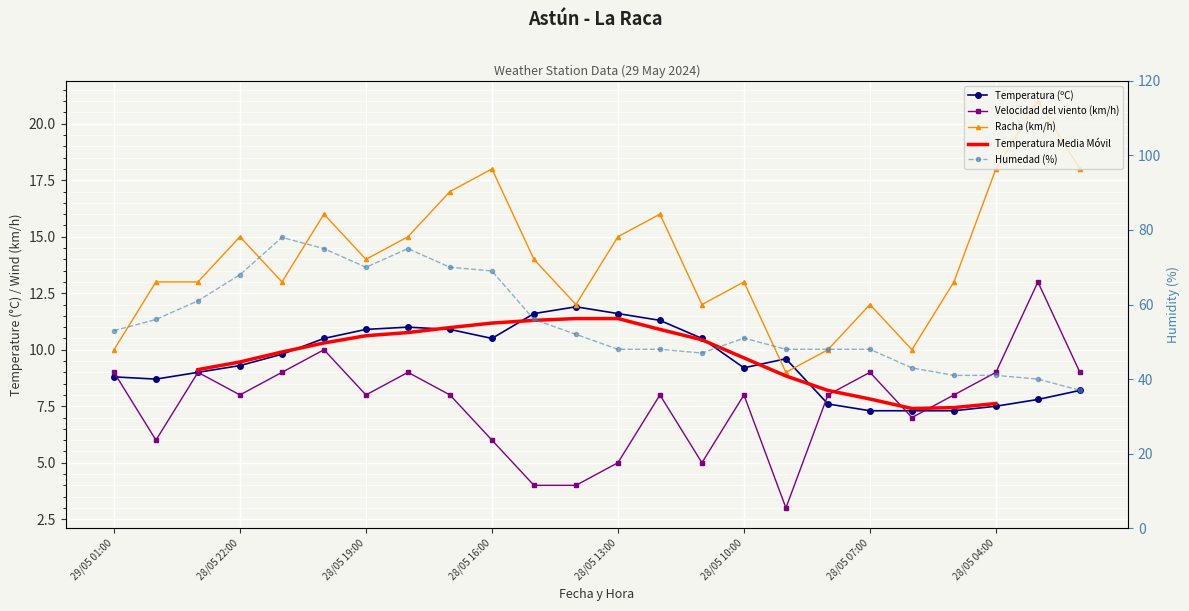

Reading left to right, transcribe all the data shown in this chart.

Temperatura (ºC): 8.8	8.7	9.0	9.3	9.8	10.5	10.9	11.0	10.9	10.5	11.6	11.9	11.6	11.3	10.5	9.2	9.6	7.6	7.3	7.3	7.3	7.5	7.8	8.2
Humedad (%): 53.0	56.0	61.0	68.0	78.0	75.0	70.0	75.0	70.0	69.0	56.0	52.0	48.0	48.0	47.0	51.0	48.0	48.0	48.0	43.0	41.0	41.0	40.0	37.0
Velocidad del viento (km/h): 9.0	6.0	9.0	8.0	9.0	10.0	8.0	9.0	8.0	6.0	4.0	4.0	5.0	8.0	5.0	8.0	3.0	8.0	9.0	7.0	8.0	9.0	13.0	9.0
Racha (km/h): 10.0	13.0	13.0	15.0	13.0	16.0	14.0	15.0	17.0	18.0	14.0	12.0	15.0	16.0	12.0	13.0	9.0	10.0	12.0	10.0	13.0	18.0	21.0	18.0